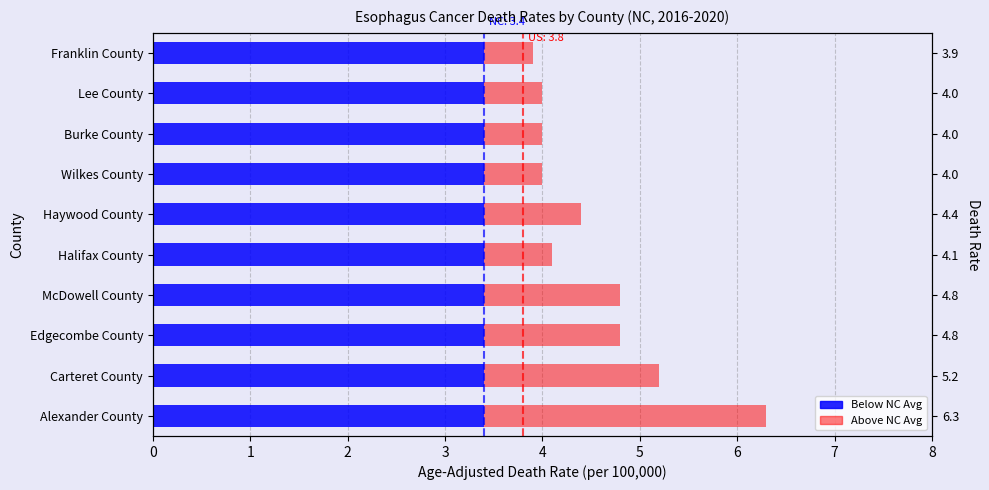

What is the total value across all series at 8?

1.2